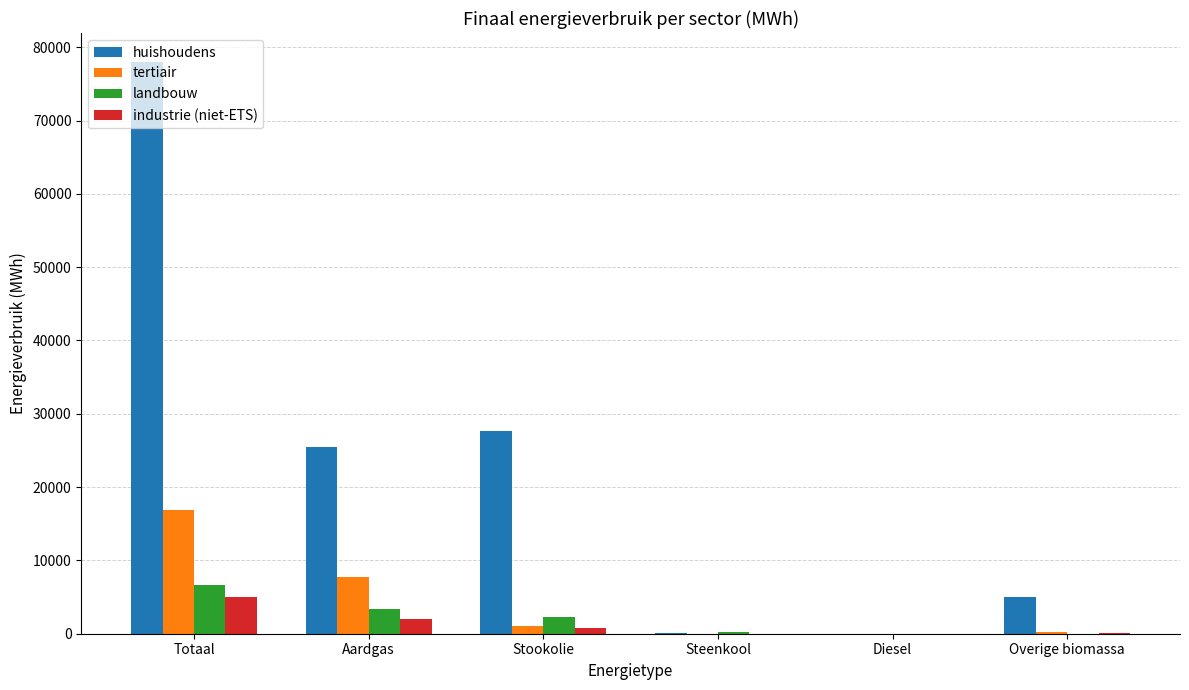

Which series changed the most between Totaal and Diesel?

huishoudens